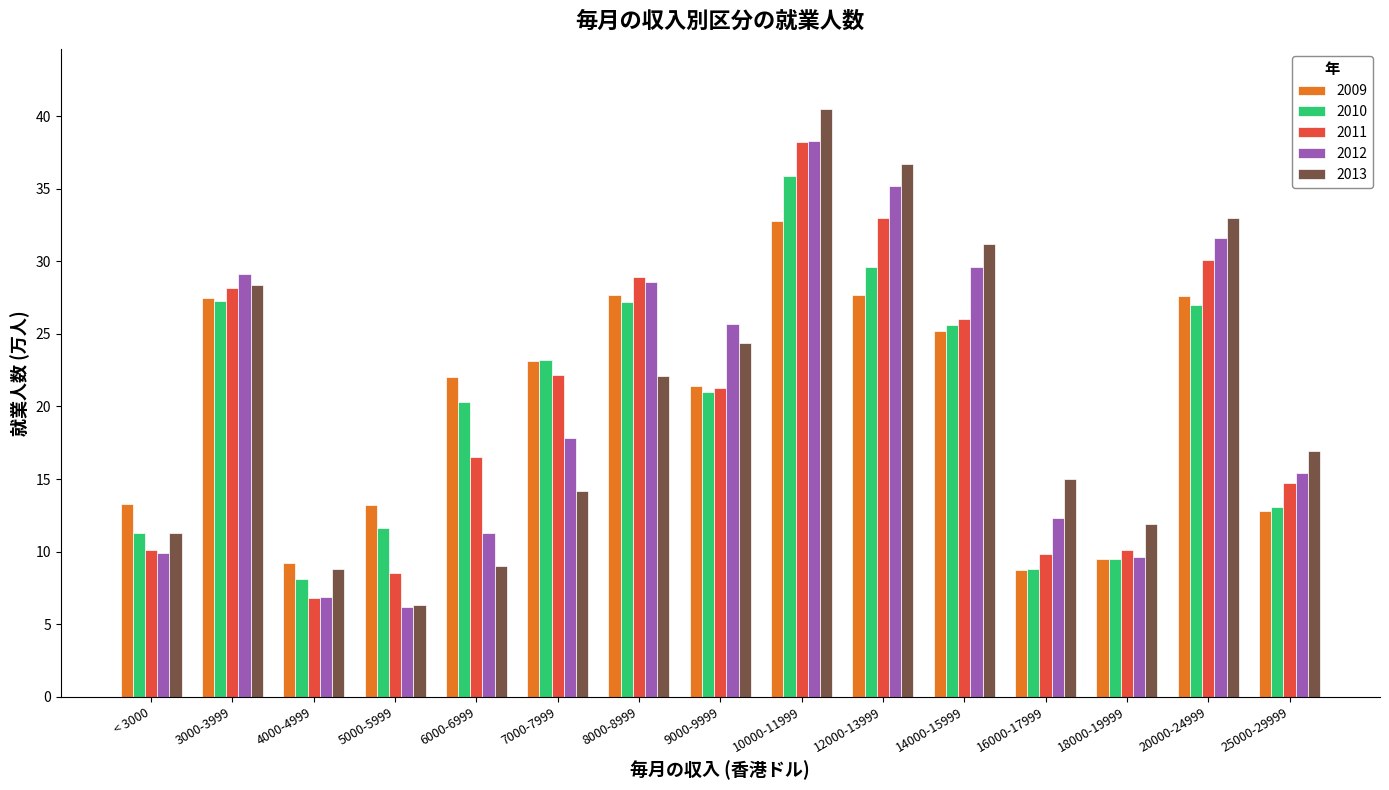

Does the chart contain any negative values?

No